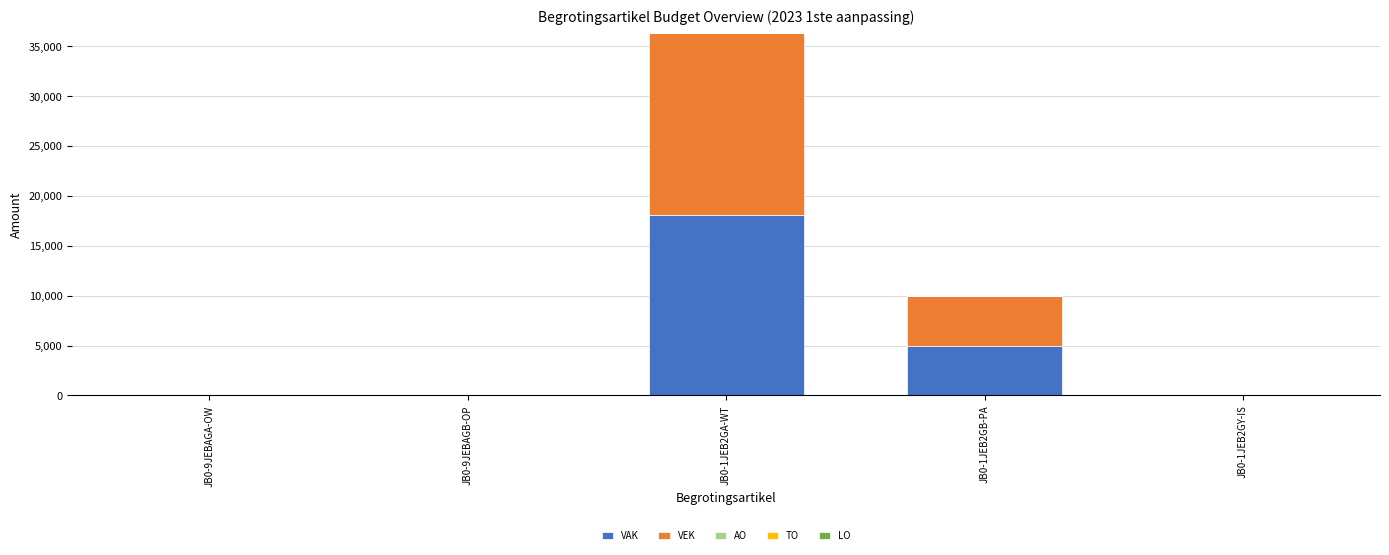

At which category is the sum across all series the highest?

JB0-1JEB2GA-WT